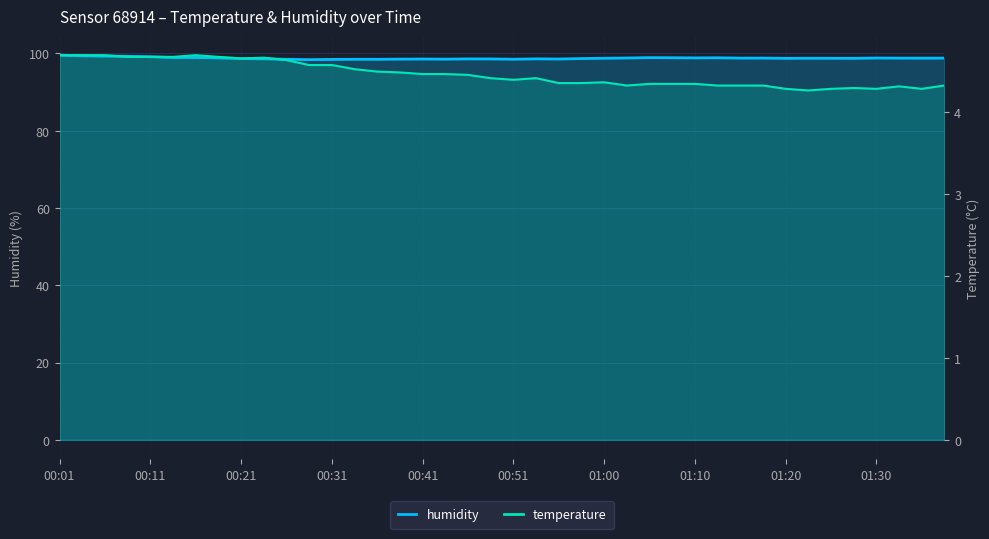

What is the total value across all series at 00:21?

103.3